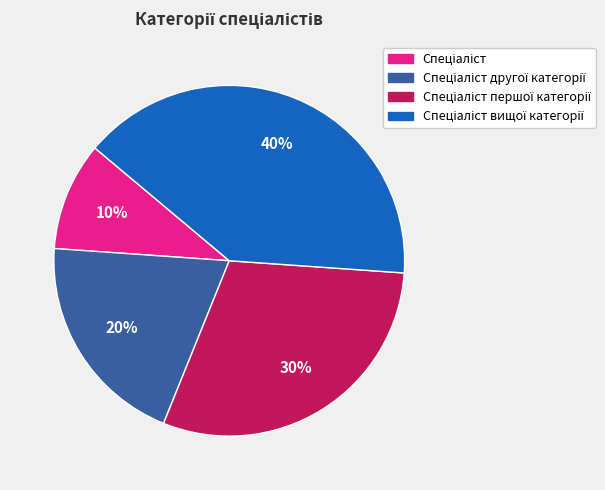

To the nearest percent, what is the difference between the largest and smallest slice percentages?

30%